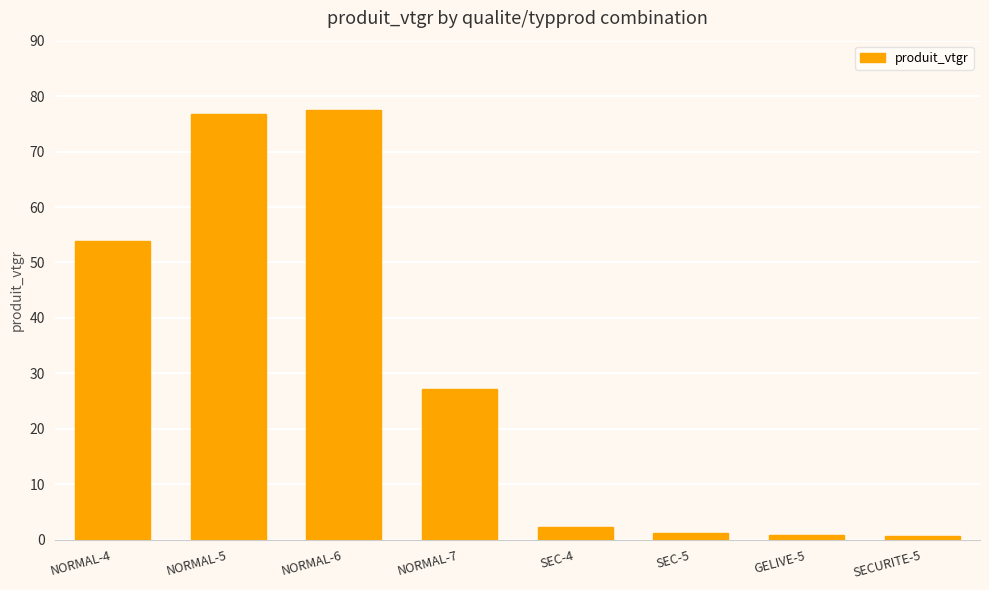

What is the approximate value at GELIVE-5?

0.9